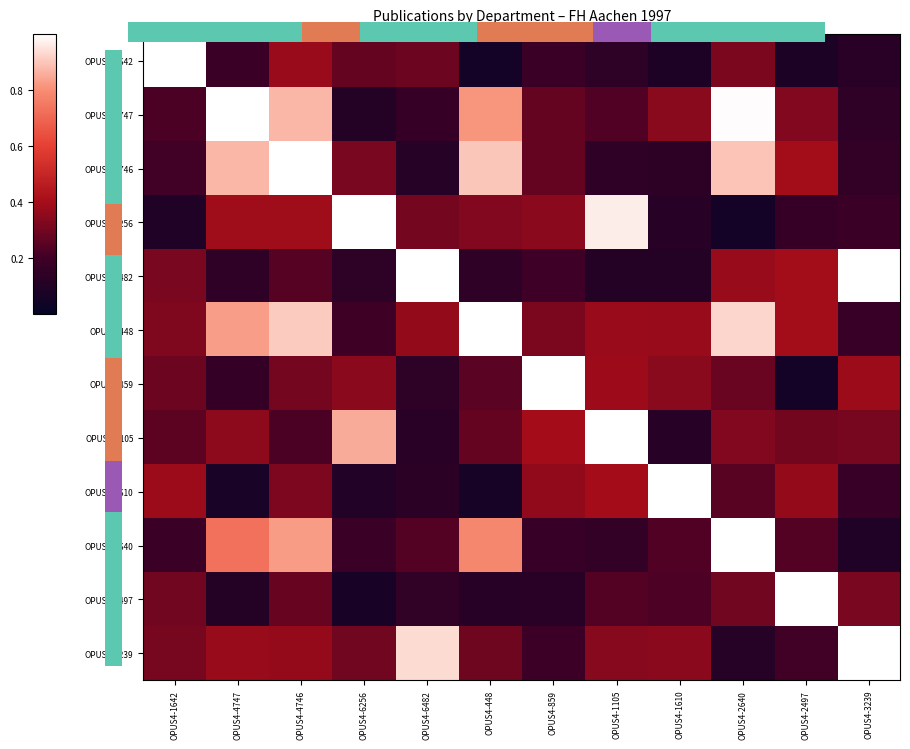

Which category has the lowest value across all series?

OPUS4-2497